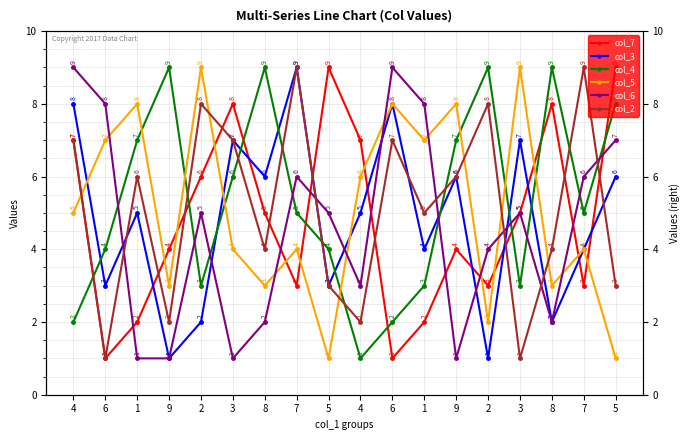

Which series has the largest total across all categories?

col_4